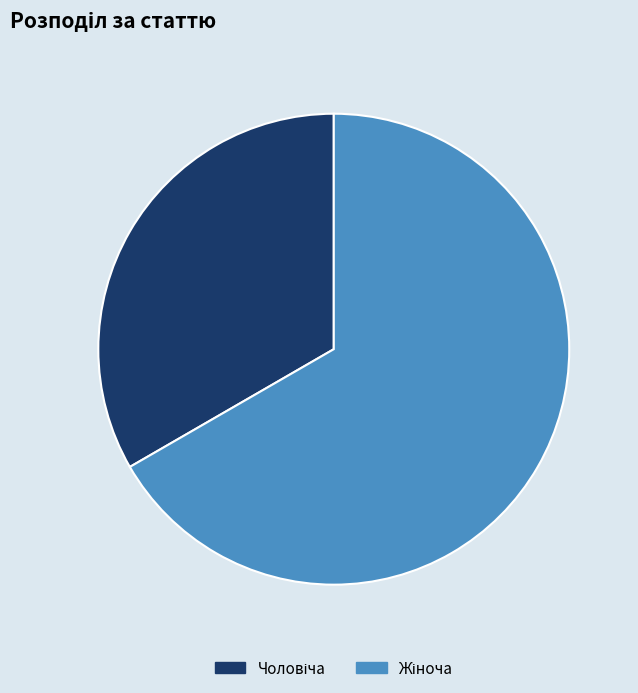

Is there any slice that represents more than half of the pie?

Yes